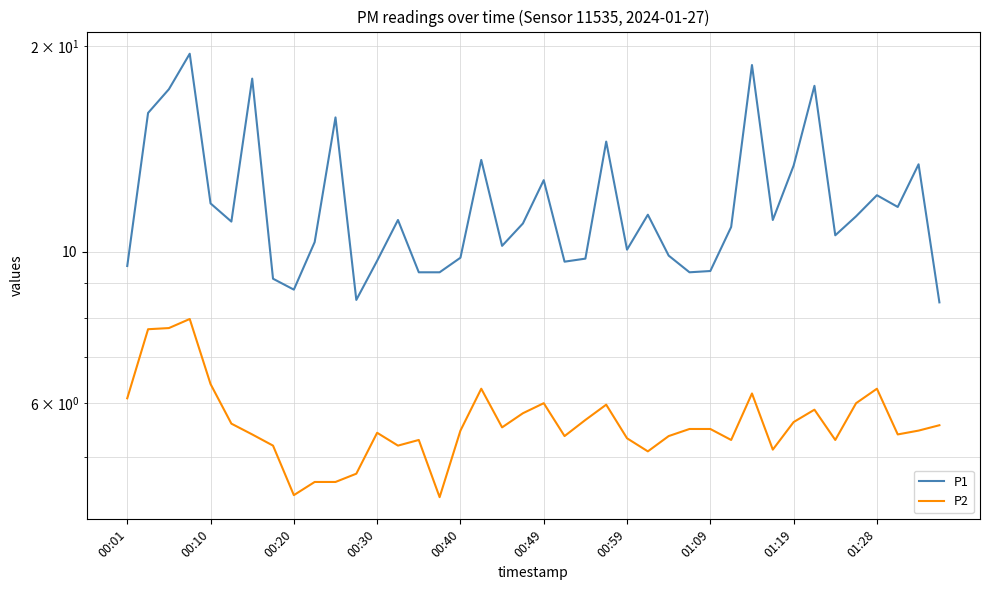

True or false: P2 has more than 2 interior local peaks.

True